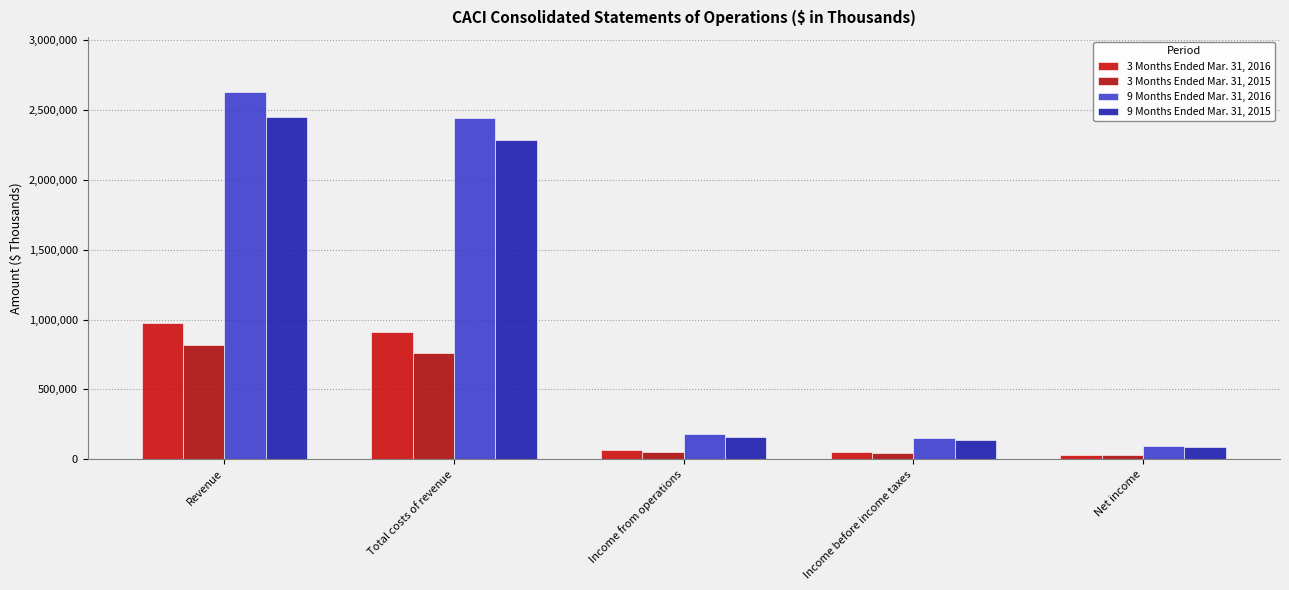

Is the value of 3 Months Ended Mar. 31, 2016 at Revenue greater than the value of 9 Months Ended Mar. 31, 2015 at Revenue?

No